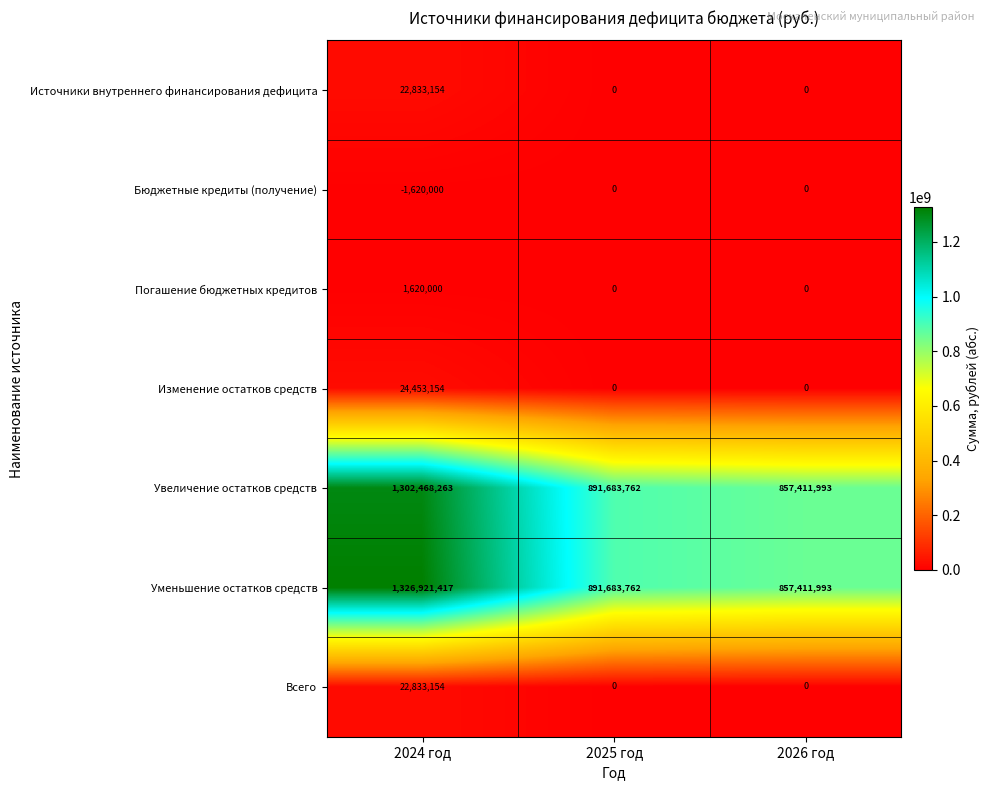

Count the Всего values in the range 0 to 22833154.

3